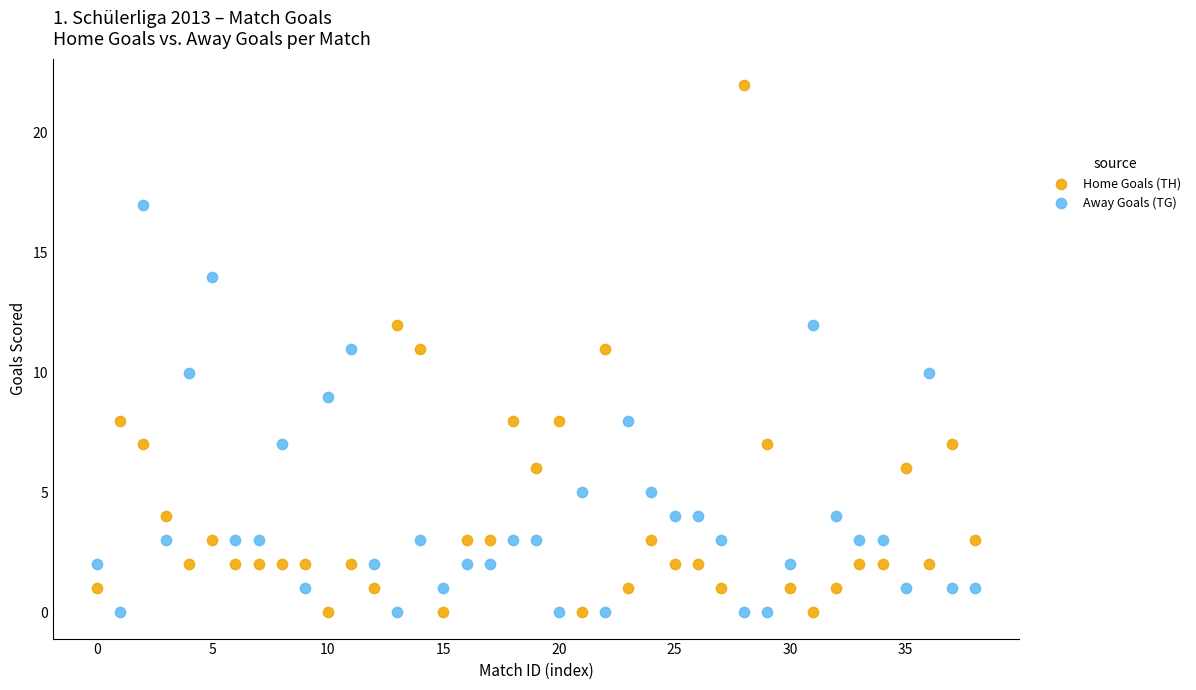

Which series has the widest spread of Y values?

Home Goals (TH)